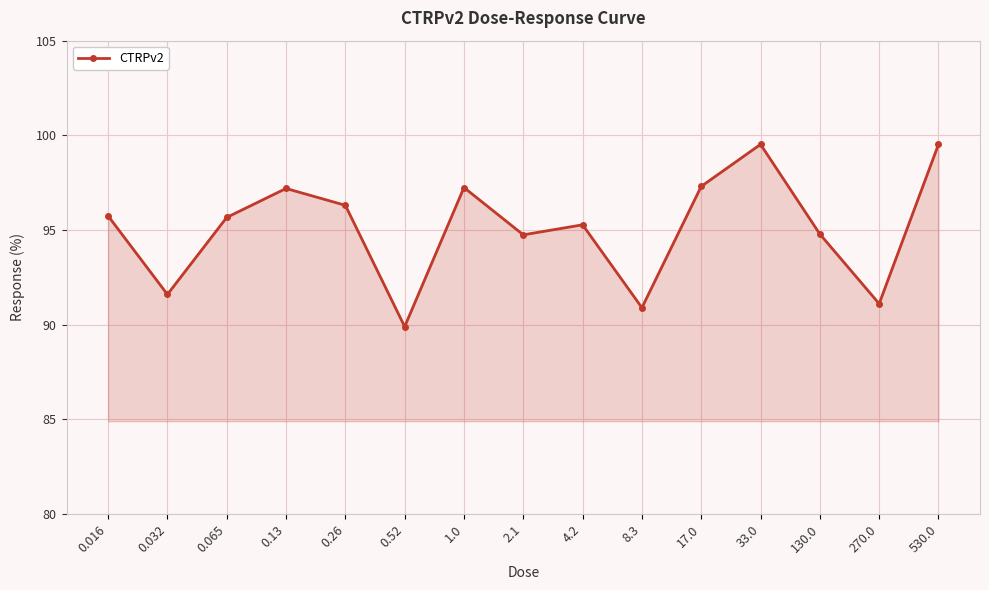

What is the difference between the maximum and second lowest values?

8.6